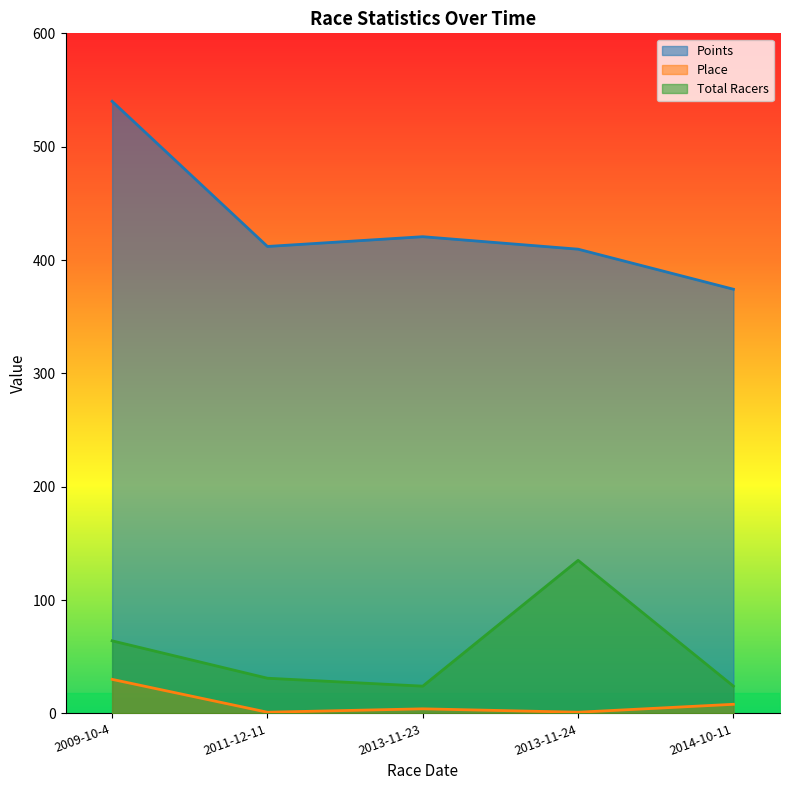

What is the spread (max minus min) of values at 2014-10-11?

366.2